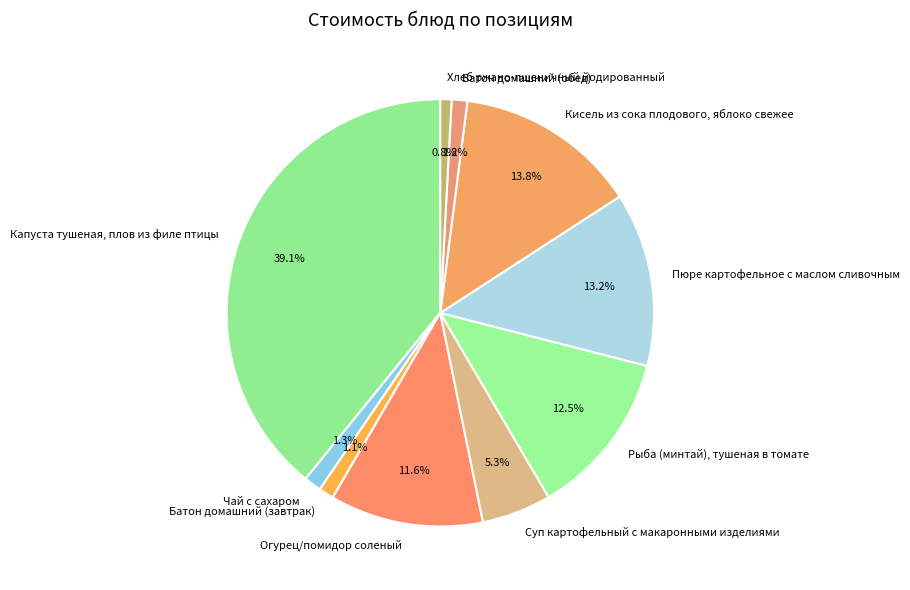

Approximately how many times larger is the value at Чай с сахаром compared to Кисель из сока плодового, яблоко свежее?

0.1